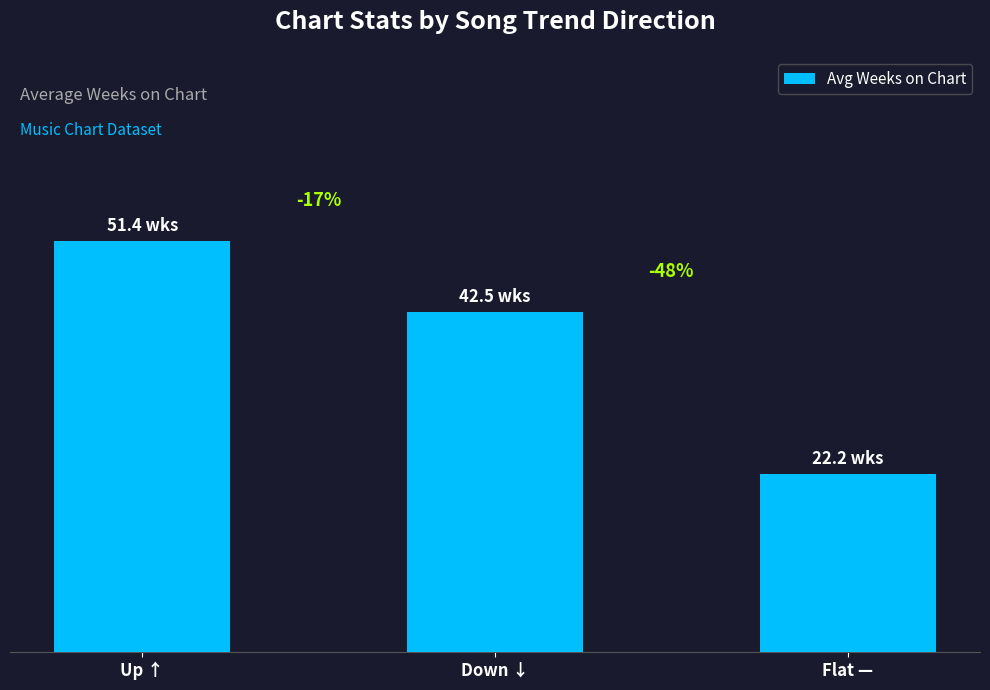

How many bars are there in total?

3